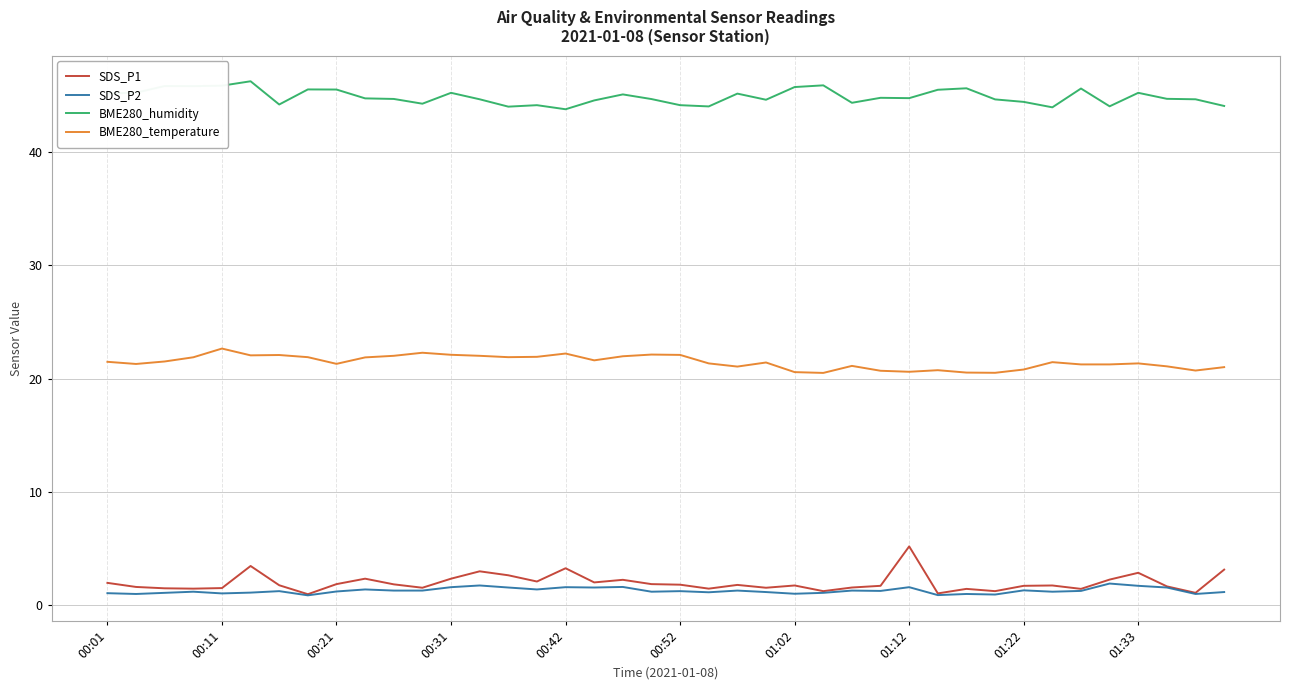

What is the minimum value for BME280_temperature?

20.5